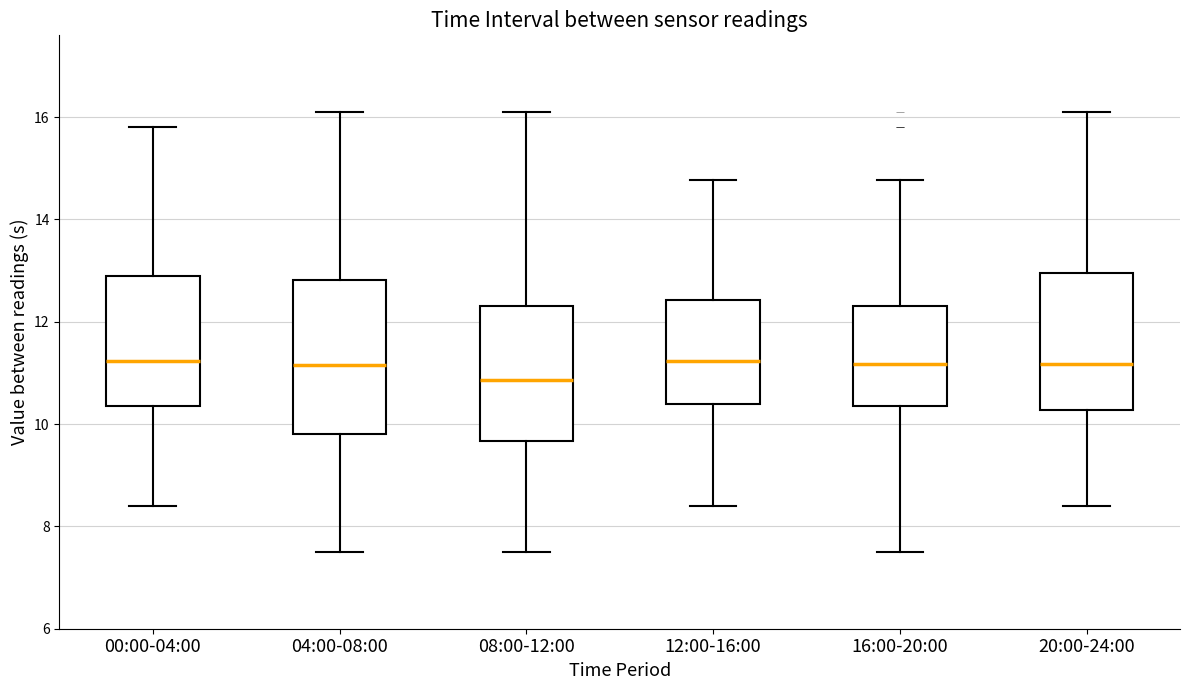

Reading left to right, read every box against the y-axis: the position of its median line, the range the box covers, and the ends of its whiskers. The values are not printed on the chart, so give them approximately, as read against the axis.

00:00-04:00: median 11.2, box 10.4 to 13.0, whiskers 8.4 to 15.8
04:00-08:00: median 11.2, box 9.8 to 12.8, whiskers 7.6 to 16.2
08:00-12:00: median 10.8, box 9.6 to 12.4, whiskers 7.6 to 16.2
12:00-16:00: median 11.2, box 10.4 to 12.4, whiskers 8.4 to 14.8
16:00-20:00: median 11.2, box 10.4 to 12.4, whiskers 7.6 to 14.8
20:00-24:00: median 11.2, box 10.2 to 13.0, whiskers 8.4 to 16.2